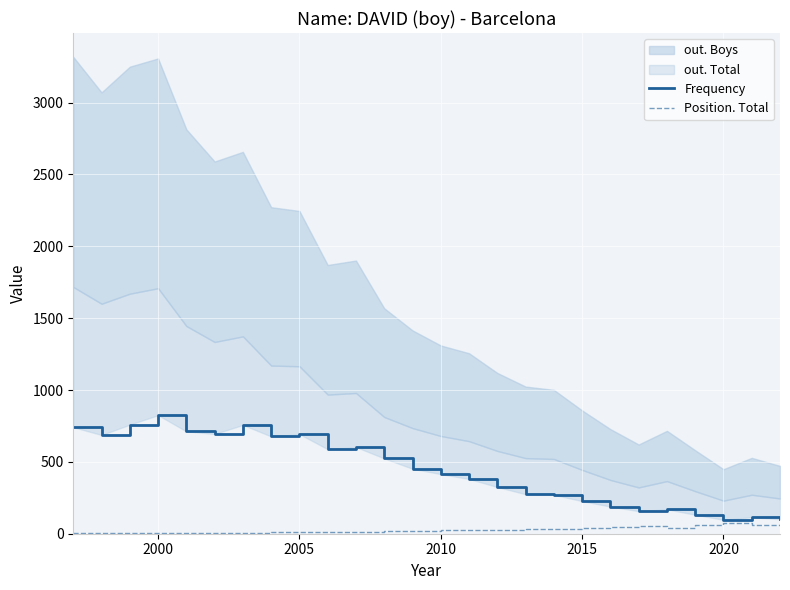

Which series has the widest spread of values?

Frequency